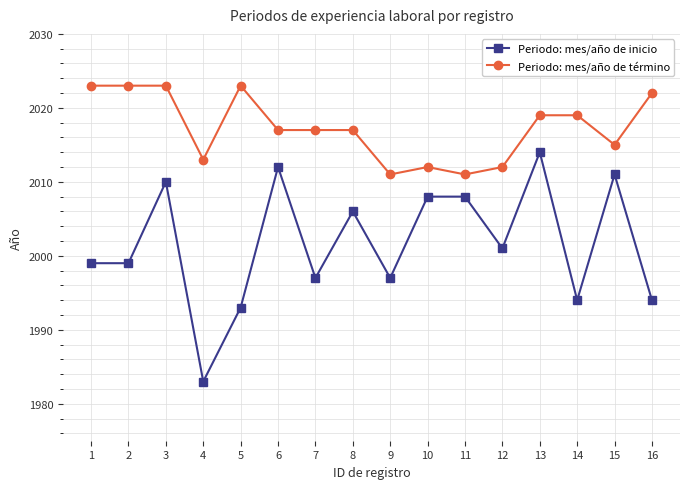

What is the minimum value for Periodo: mes/año de inicio?

1983